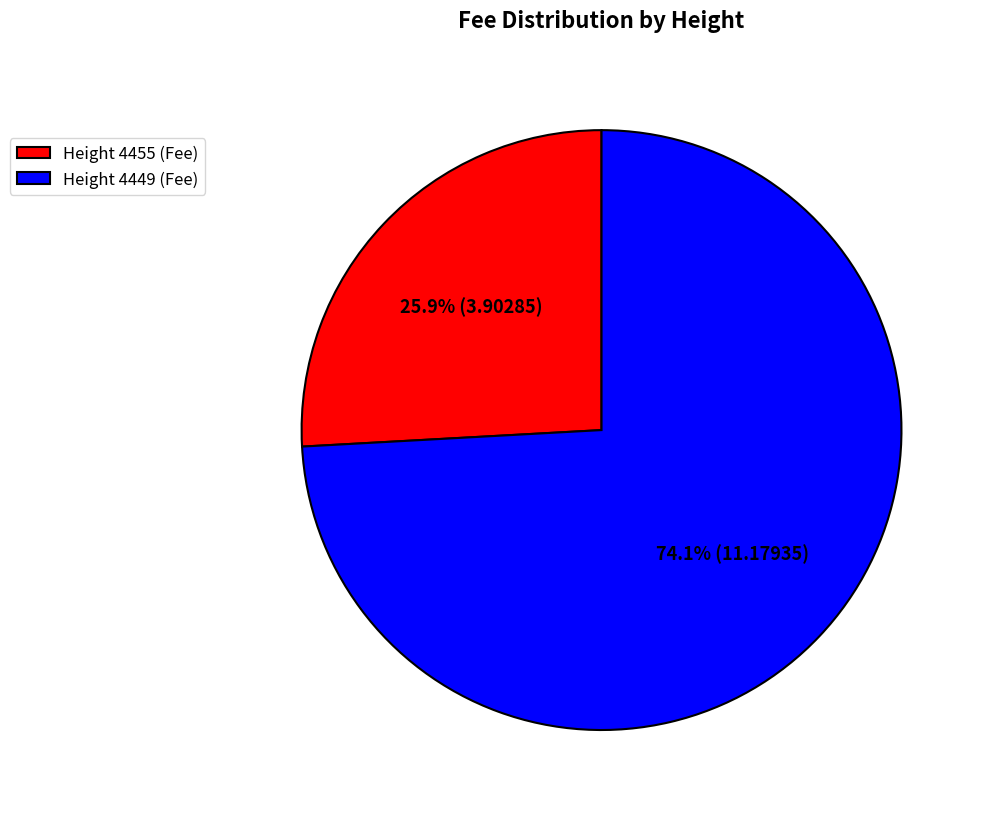

Which slice is the largest?

Height 4449 (Fee)